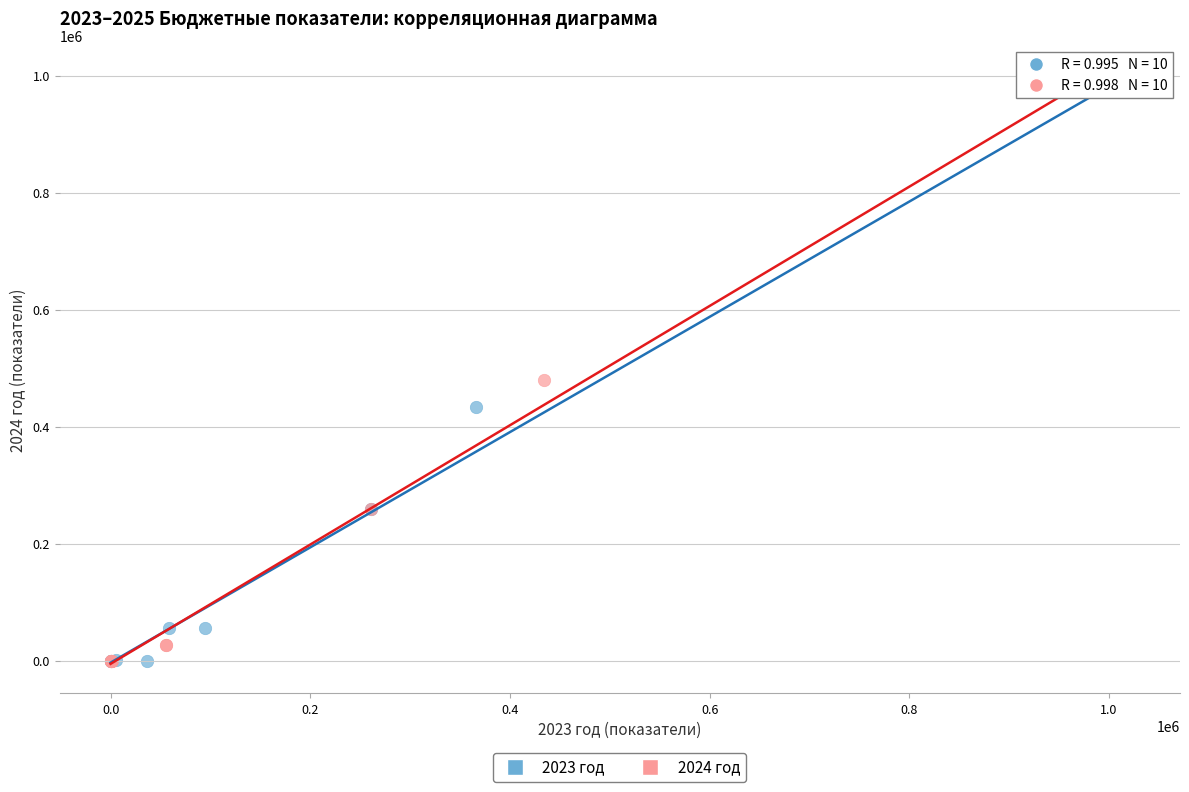

What are all the series names shown in the legend?

2023 год, 2024 год